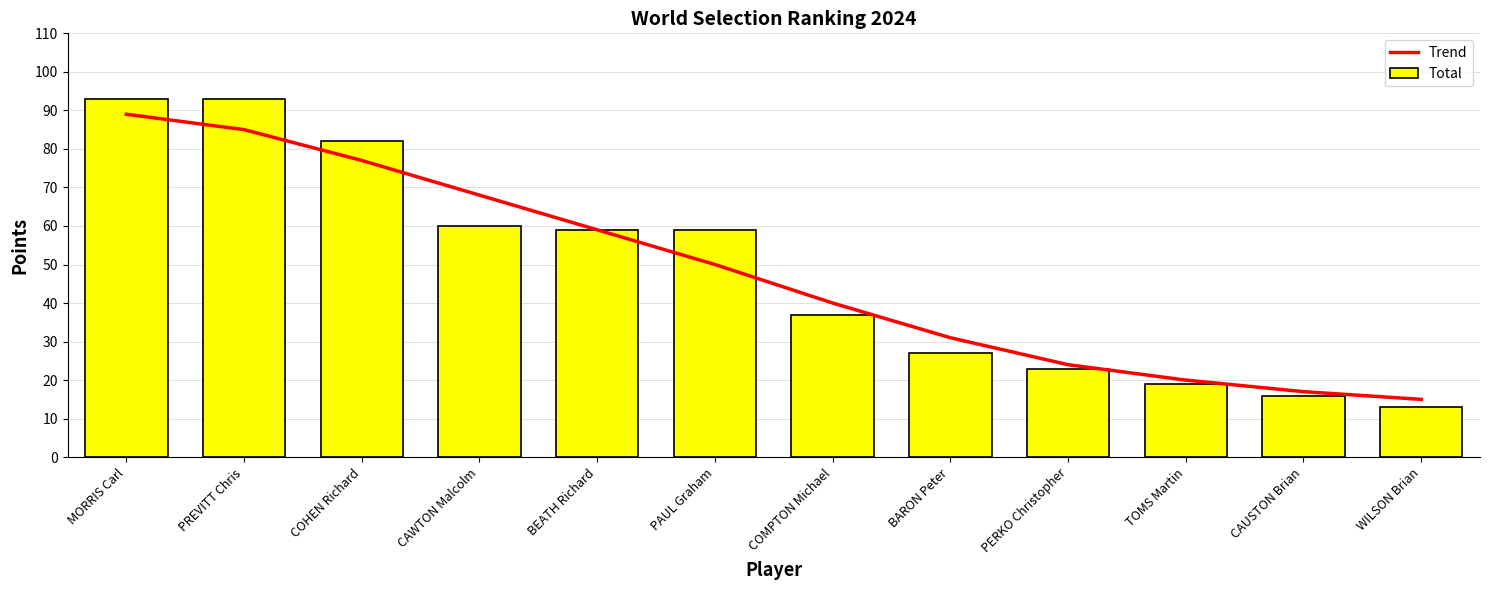

At which label does Trend first exceed 50?

MORRIS Carl